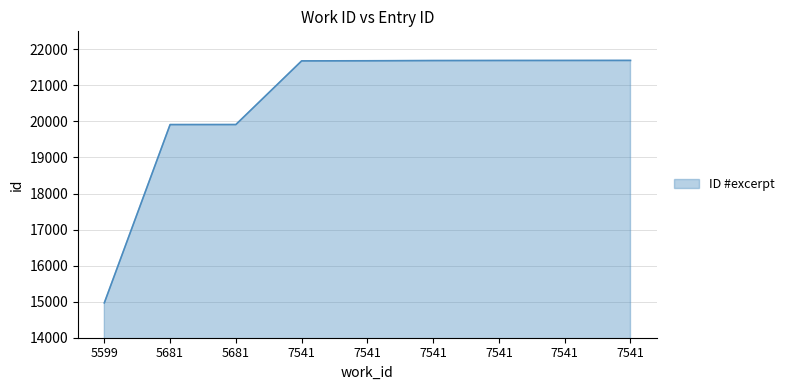

Count the number of categories in the chart.

9